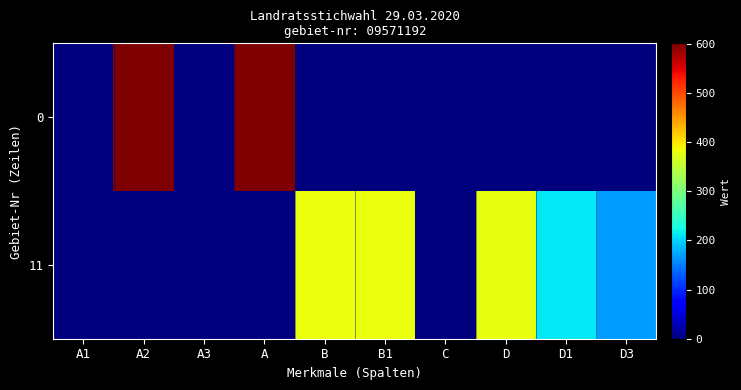

Which series has the largest total across all categories?

11